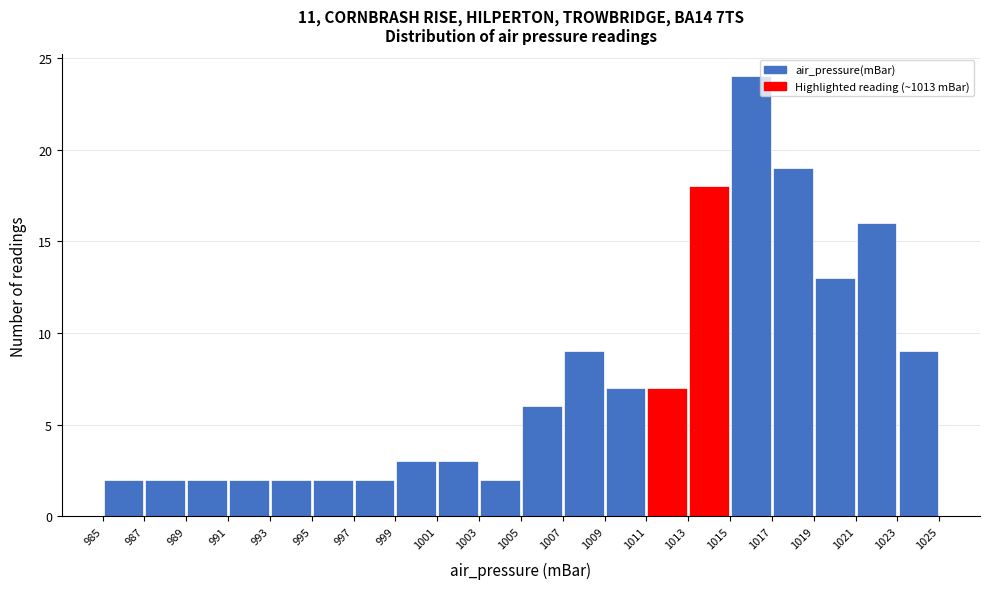

Reading left to right, transcribe this chart: for each bar, give the range it covers on the x-axis and its height. The values are not printed on the chart, so give them approximately, as read against the axis.

985 to 987: 2
987 to 989: 2
989 to 991: 2
991 to 993: 2
993 to 995: 2
995 to 997: 2
997 to 999: 2
999 to 1001: 3
1001 to 1003: 3
1003 to 1005: 2
1005 to 1007: 6
1007 to 1009: 9
1009 to 1011: 7
1011 to 1013: 7
1013 to 1015: 18
1015 to 1017: 24
1017 to 1019: 19
1019 to 1021: 13
1021 to 1023: 16
1023 to 1025: 9